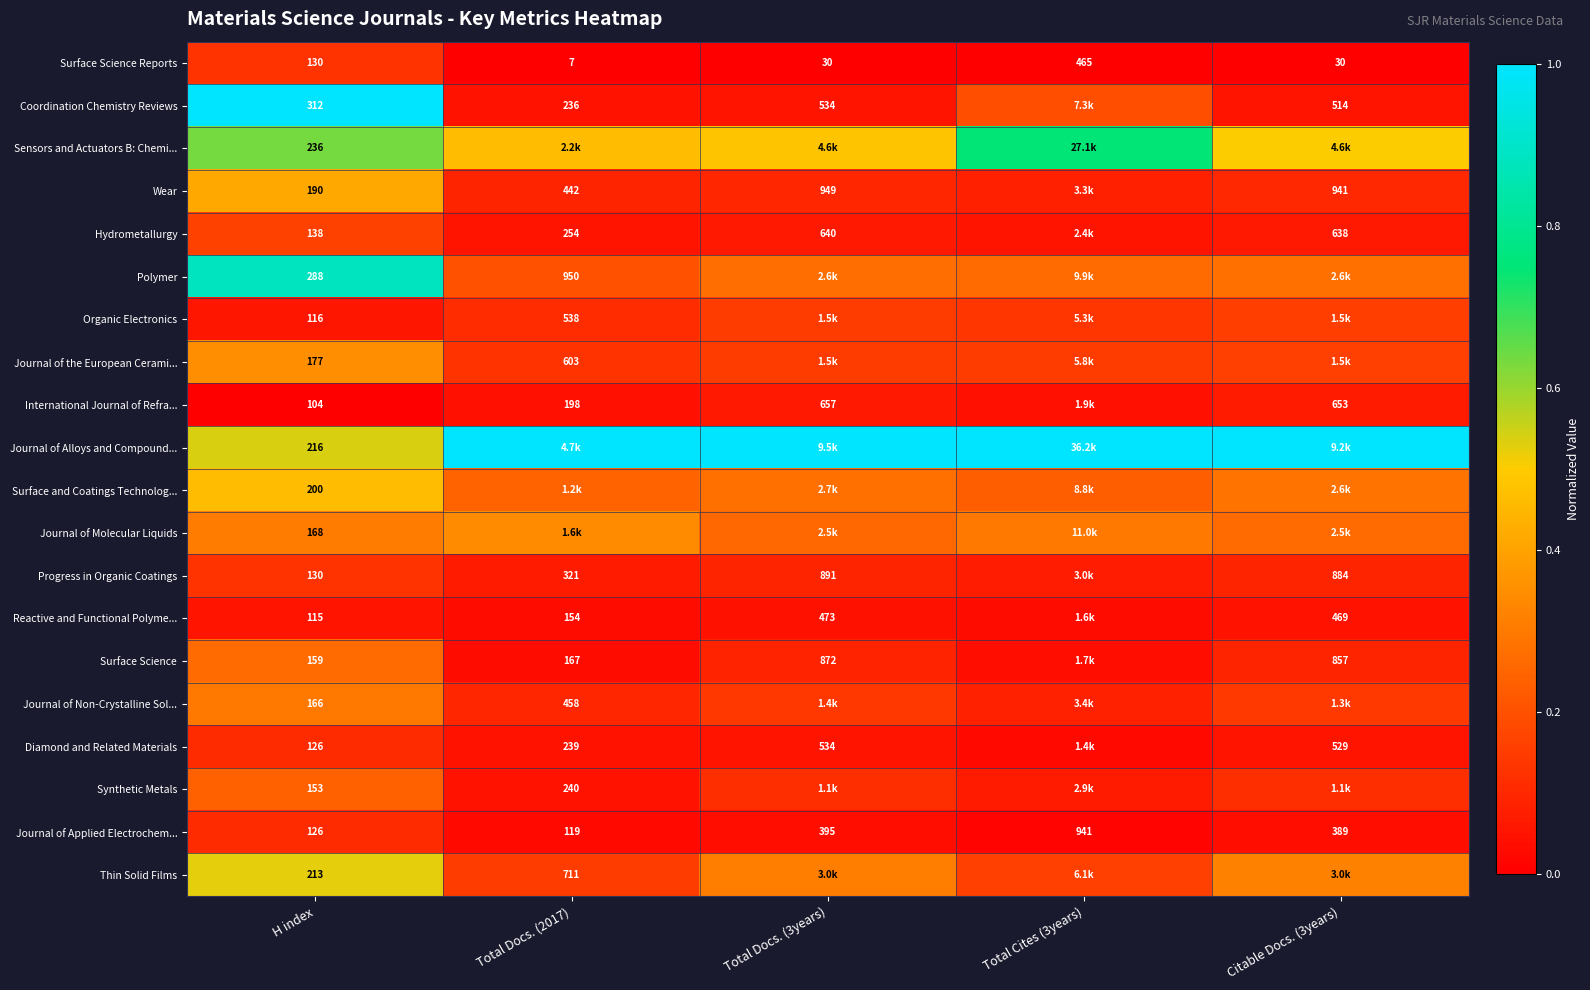

At how many categories does at least one series exceed 0?

5